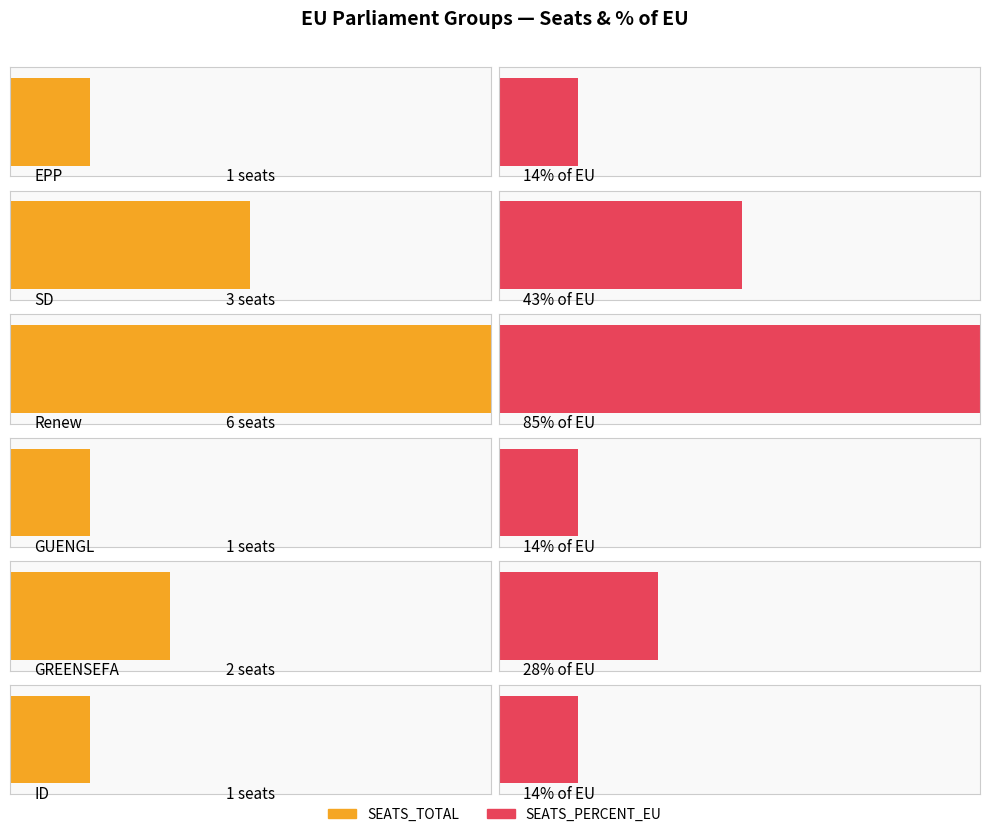

How many groups of bars are there?

6